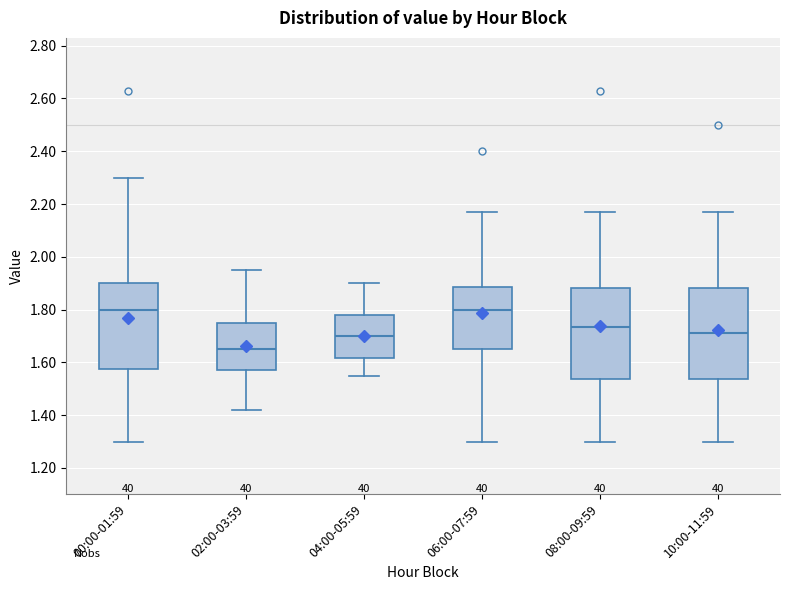

Reading left to right, transcribe this box plot: for each box, give where its median line is, the range the box spans, and where its two whiskers end, as read against the y-axis. The values are not printed on the chart, so give them approximately, as read against the axis.

00:00-01:59: median 1.80, box 1.58 to 1.90, whiskers 1.30 to 2.30
02:00-03:59: median 1.66, box 1.58 to 1.76, whiskers 1.42 to 1.96
04:00-05:59: median 1.70, box 1.62 to 1.78, whiskers 1.56 to 1.90
06:00-07:59: median 1.80, box 1.66 to 1.88, whiskers 1.30 to 2.18
08:00-09:59: median 1.74, box 1.54 to 1.88, whiskers 1.30 to 2.18
10:00-11:59: median 1.72, box 1.54 to 1.88, whiskers 1.30 to 2.18